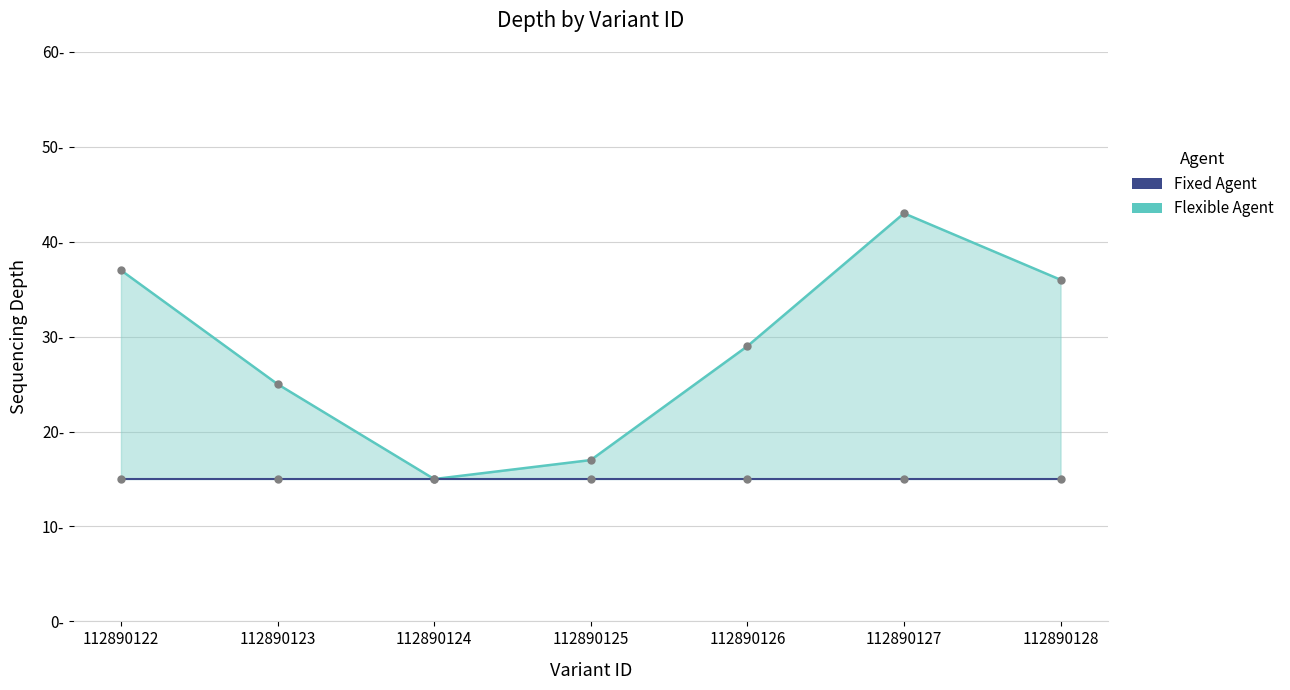

At which label is Flexible Agent closest to 29?

112890126